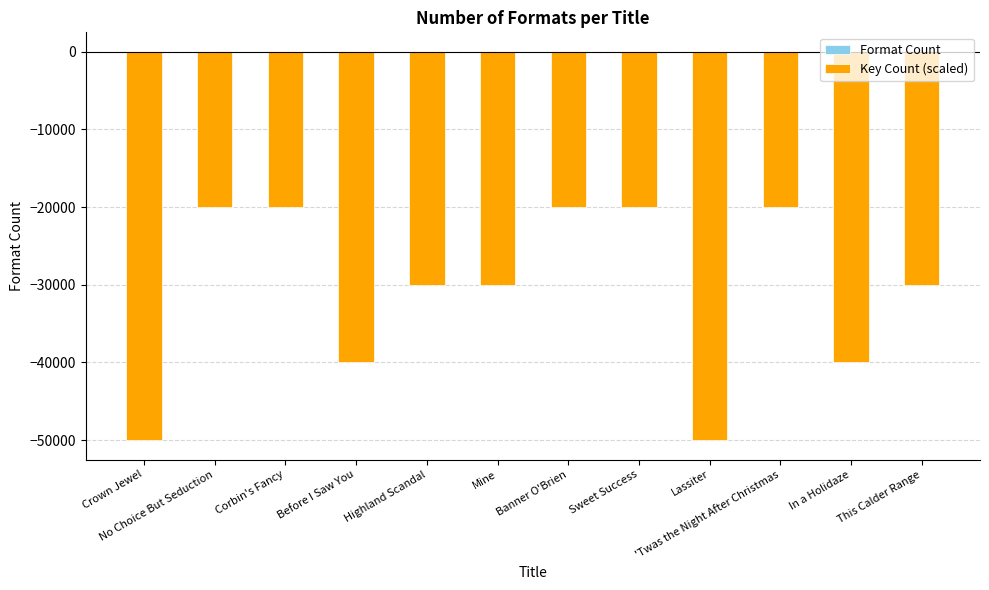

True or false: Key Count (scaled) has a value of -65971 at In a Holidaze.

False